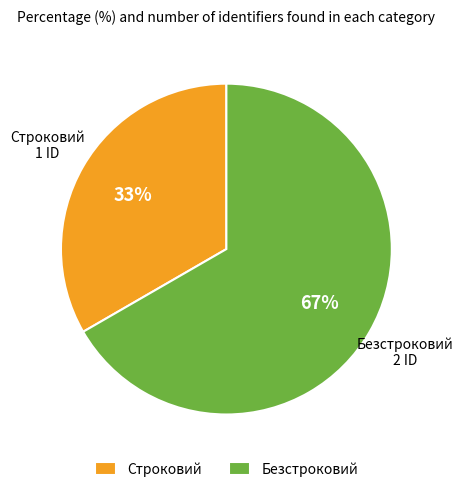

Combined, do Строковий and Безстроковий account for over 50%?

Yes